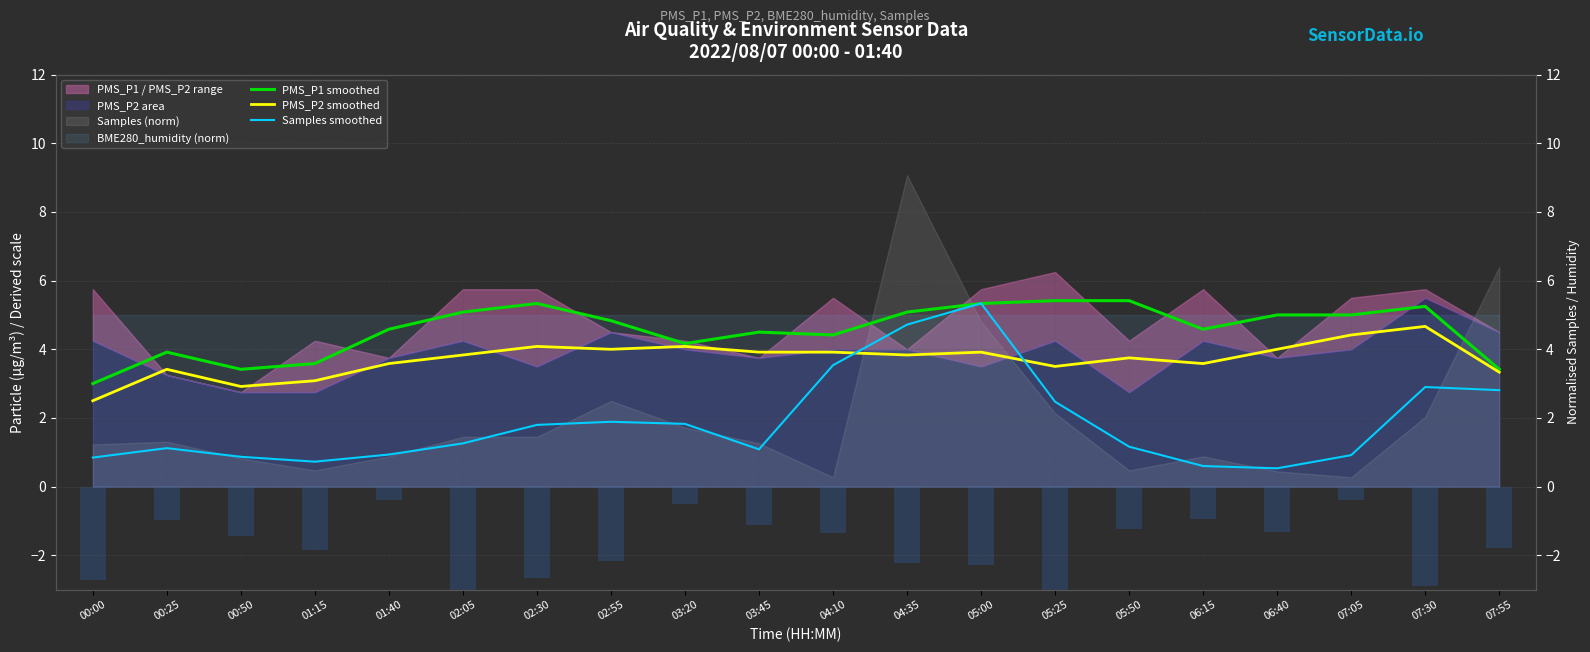

What is the minimum value shown in the chart?

0.5